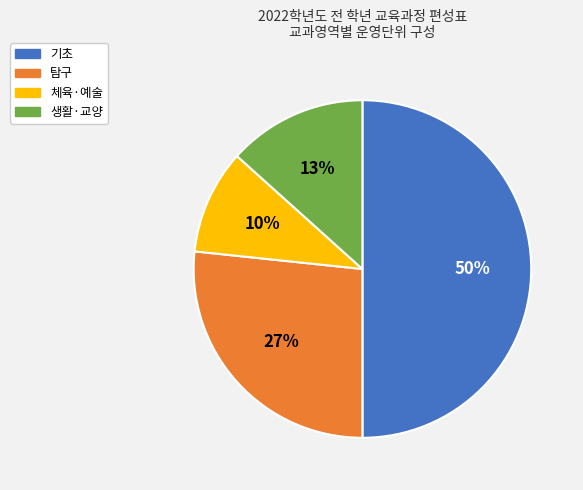

Between 체육·예술 and 생활·교양, which is larger?

생활·교양